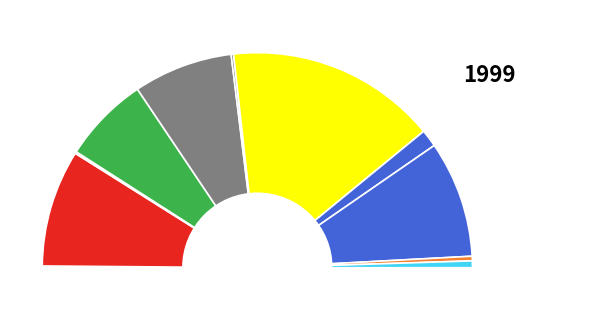

Does 3 represent more than half of the total?

No